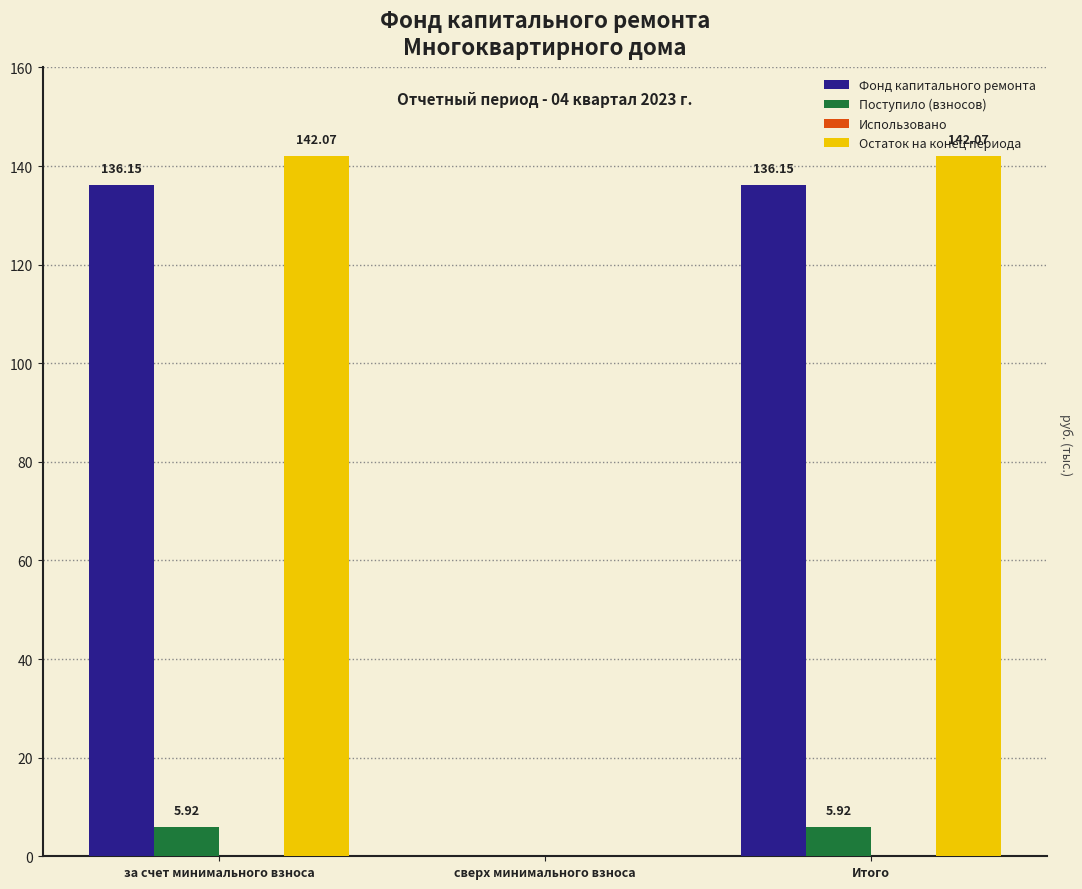

What is the maximum value shown in the chart?

142.1